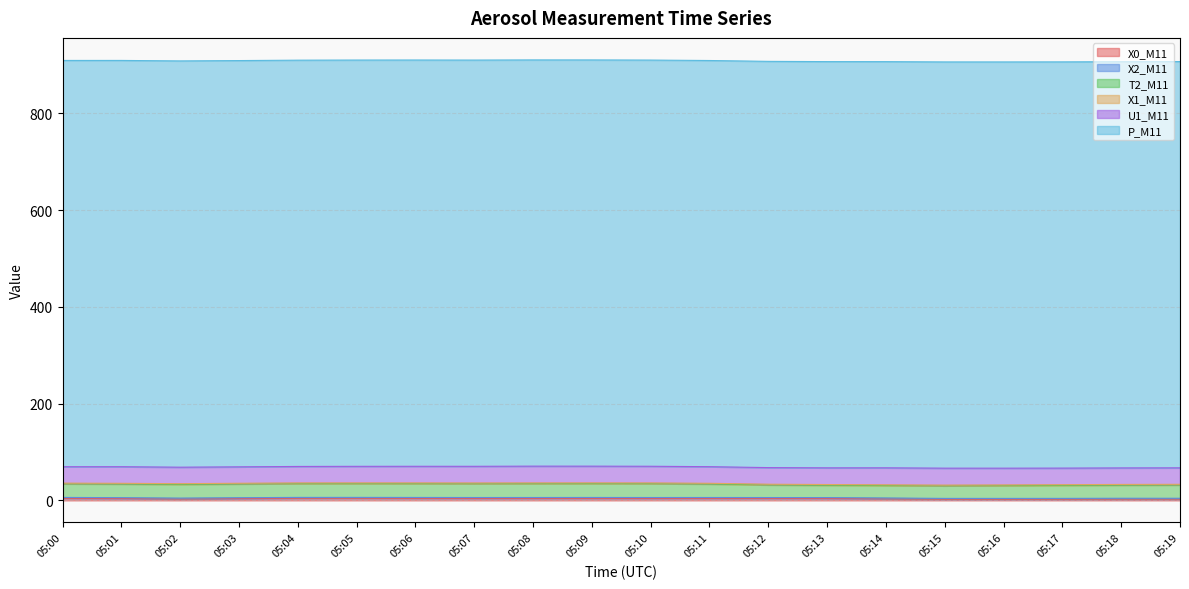

Which category has the lowest value across all series?

05:17